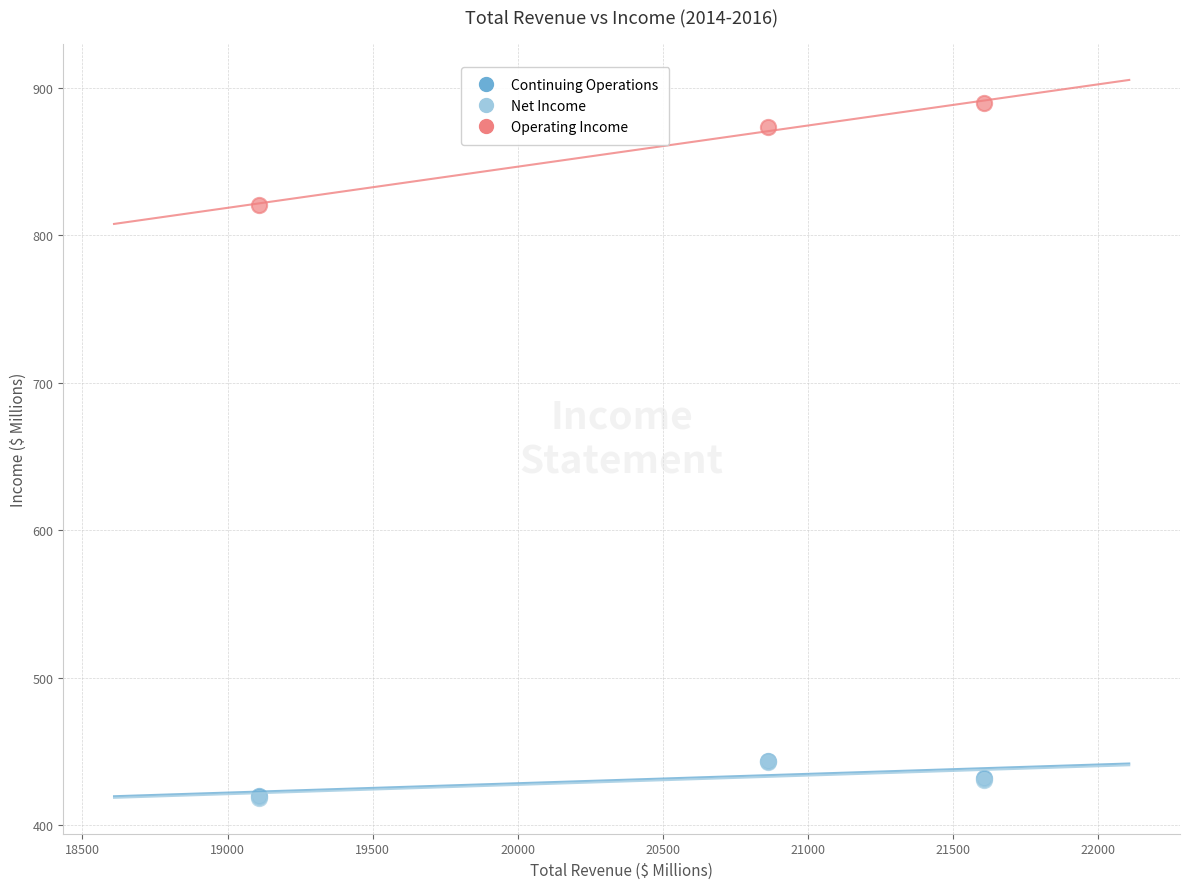

What are all the series names shown in the legend?

Continuing Operations, Net Income, Operating Income